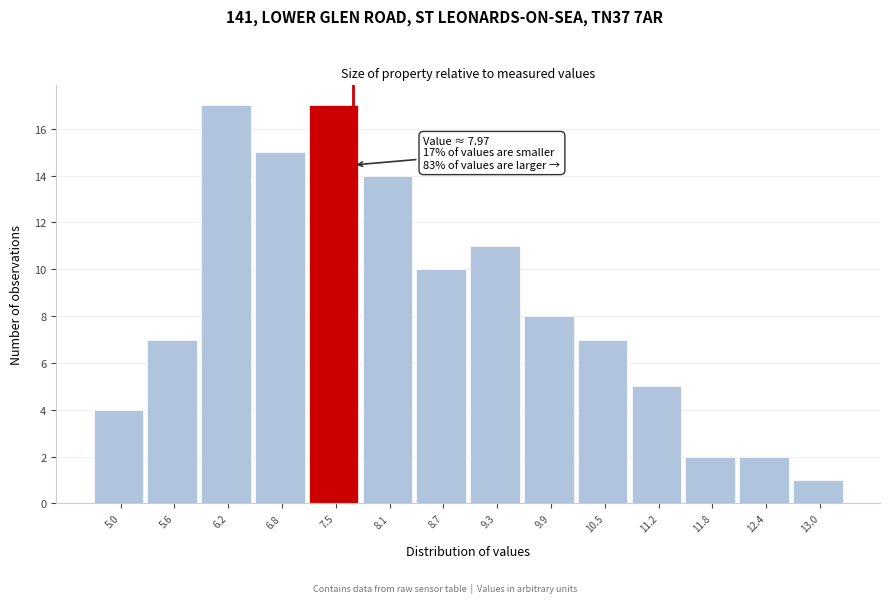

Reading right to left, list all the values displayed in this chart.

1	2	2	5	7	8	11	10	14	17	15	17	7	4